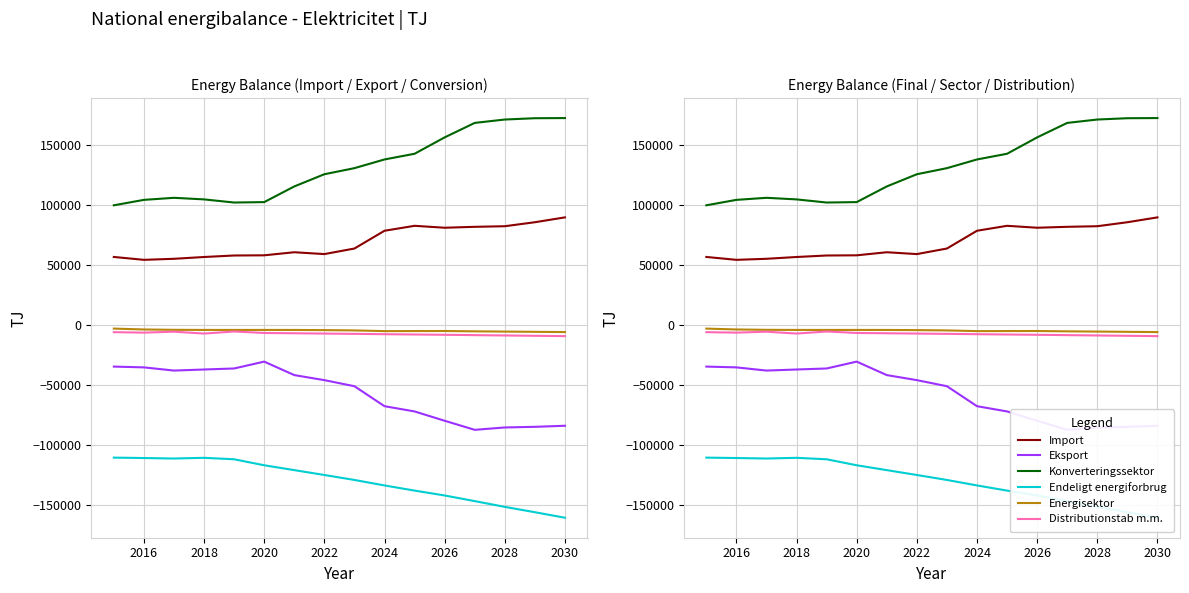

List the series in order of their peak value, lowest first.

Endeligt energiforbrug, Eksport, Distributionstab m.m., Energisektor, Import, Konverteringssektor